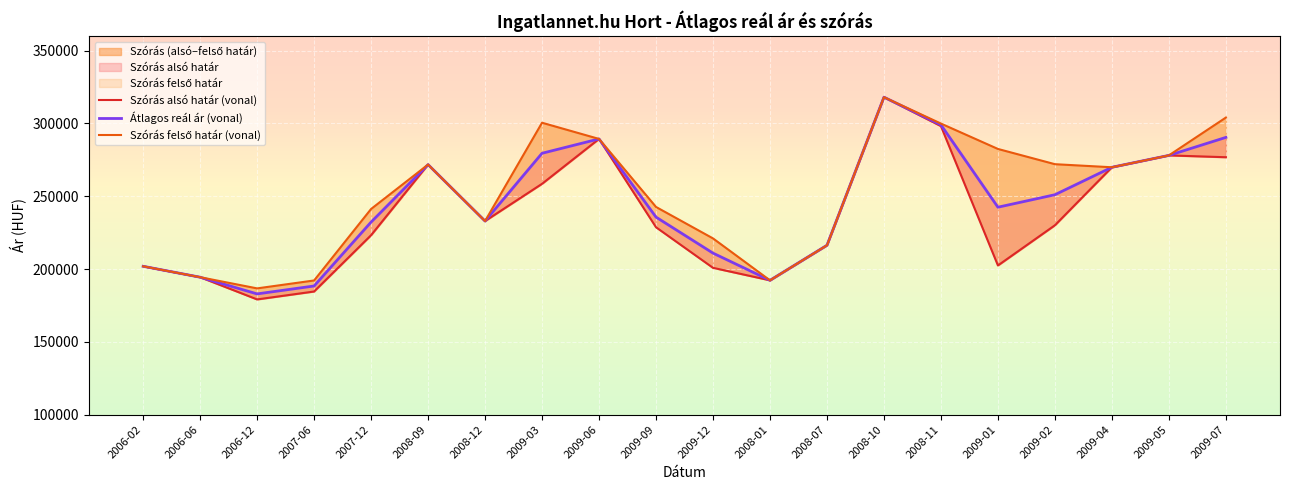

True or false: Szórás alsó határ (vonal) and Átlagos reál ár (vonal) cross at least once.

False